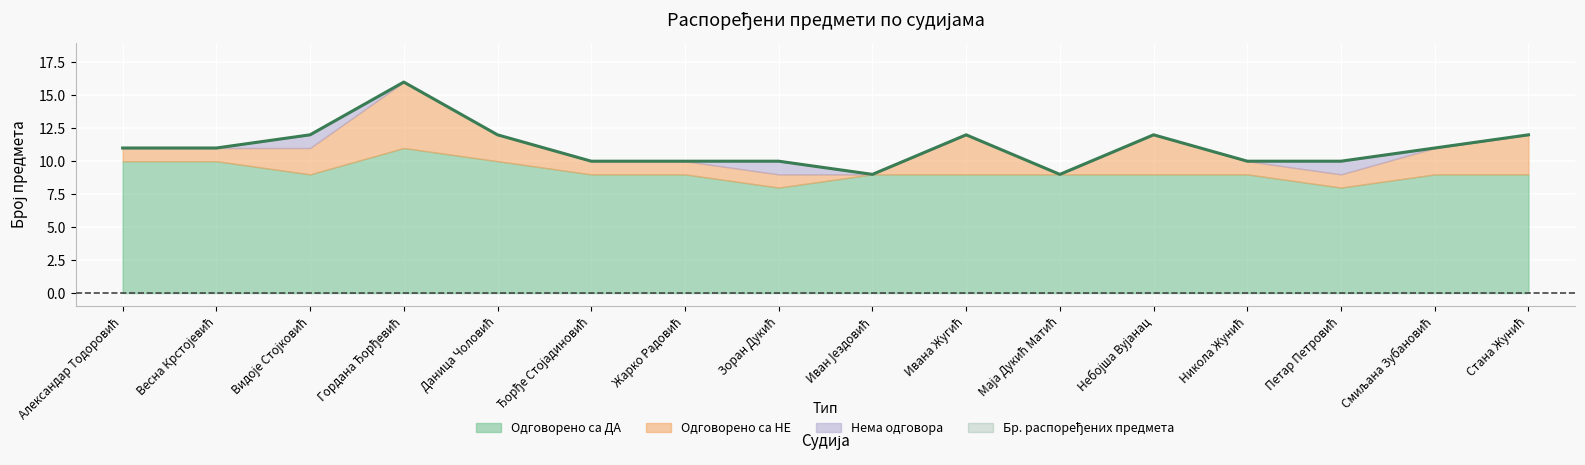

How many Бр. распоређених предмета values are between 10 and 12?

13